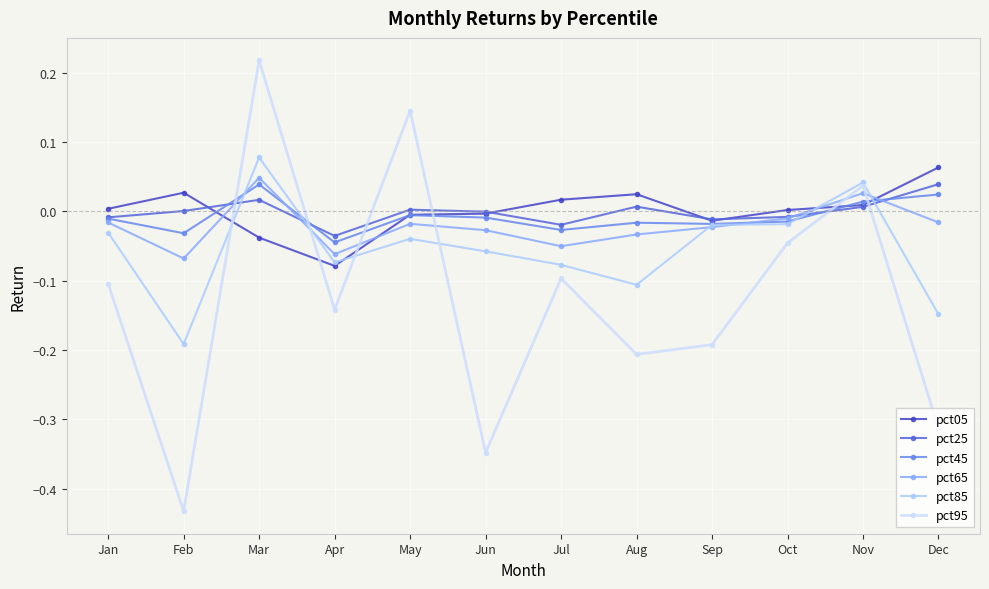

At which label does pct25 reach its peak?

Dec